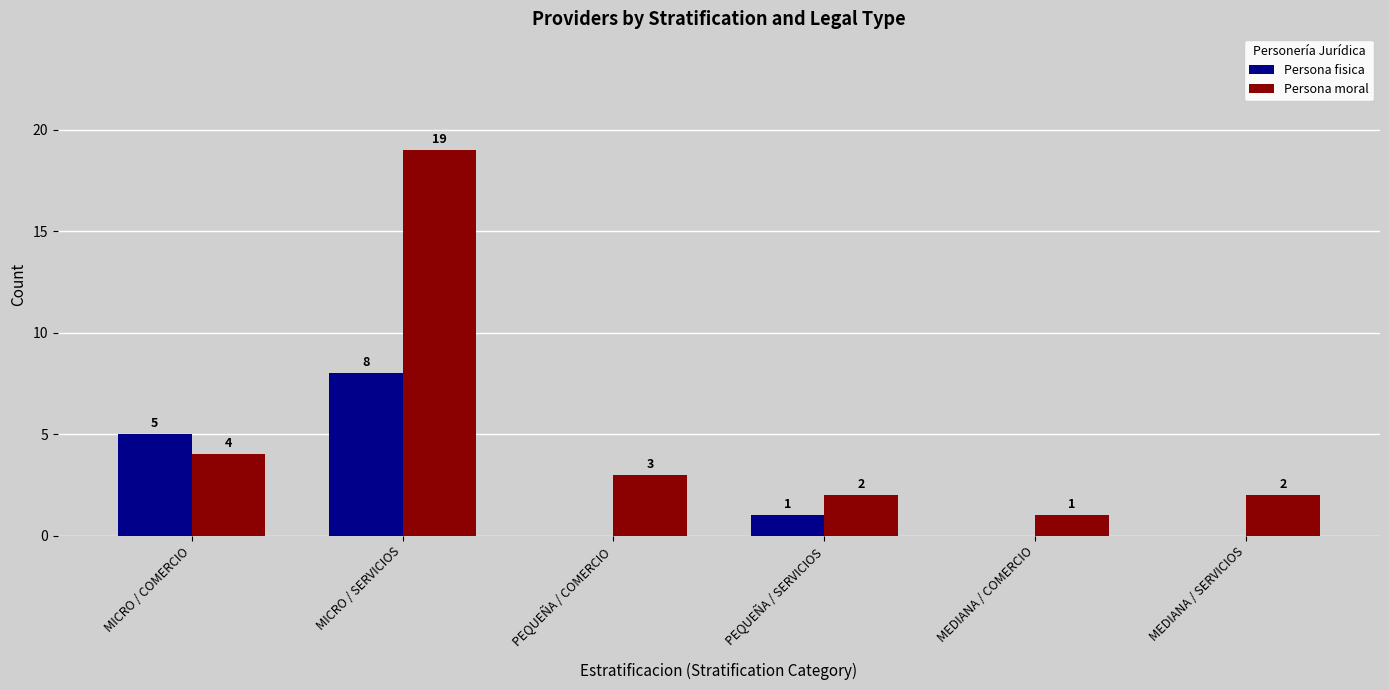

Reading right to left, list all the values displayed in this chart.

Persona fisica: MEDIANA / SERVICIOS=0	MEDIANA / COMERCIO=0	PEQUEÑA / SERVICIOS=1	PEQUEÑA / COMERCIO=0	MICRO / SERVICIOS=8	MICRO / COMERCIO=5
Persona moral: MEDIANA / SERVICIOS=2	MEDIANA / COMERCIO=1	PEQUEÑA / SERVICIOS=2	PEQUEÑA / COMERCIO=3	MICRO / SERVICIOS=19	MICRO / COMERCIO=4